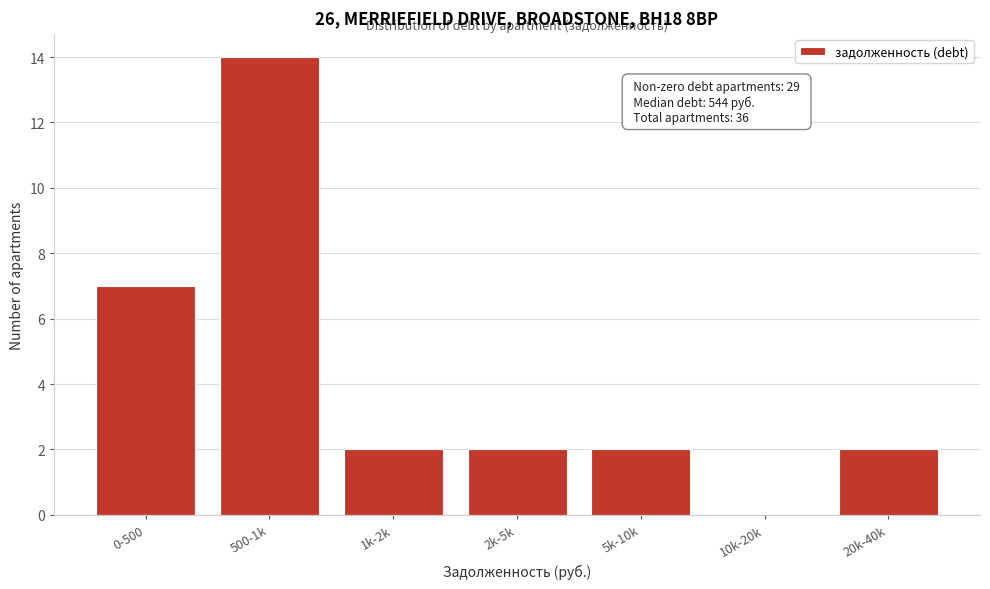

Reading left to right, extract all data points from this chart.

0-500=7	500-1k=14	1k-2k=2	2k-5k=2	5k-10k=2	10k-20k=0	20k-40k=2